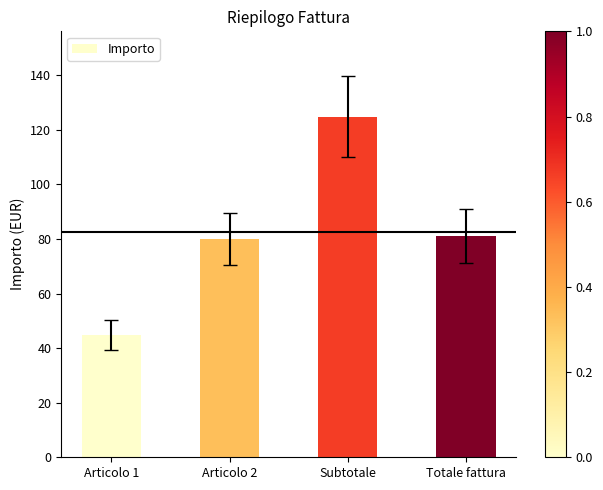

What is the change in value from Articolo 1 to Totale fattura?

+36.2